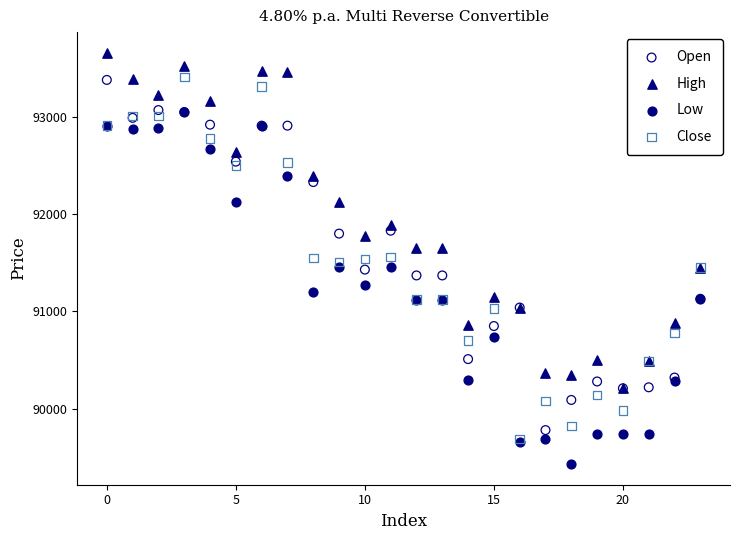

What are all the series names shown in the legend?

Open, High, Low, Close